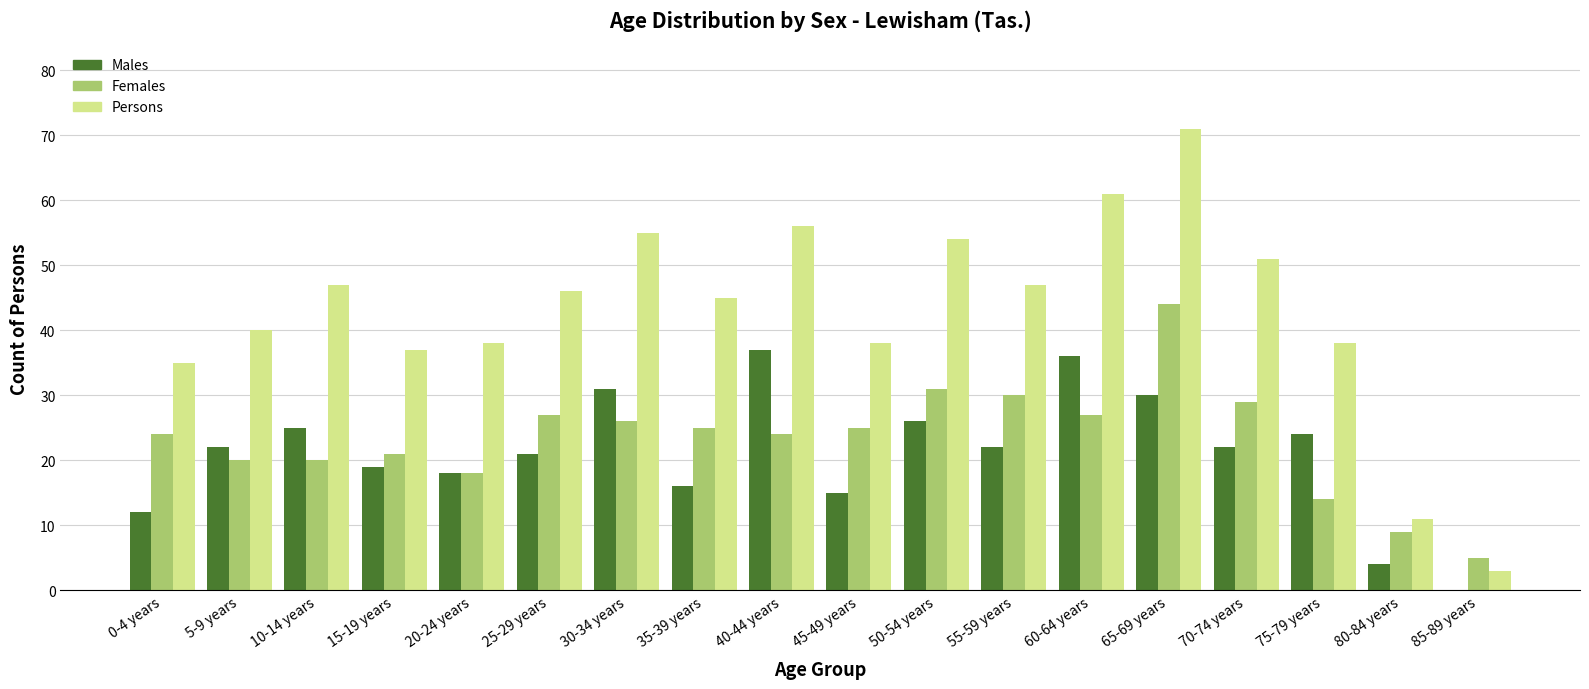

Which series has the largest total across all categories?

Persons